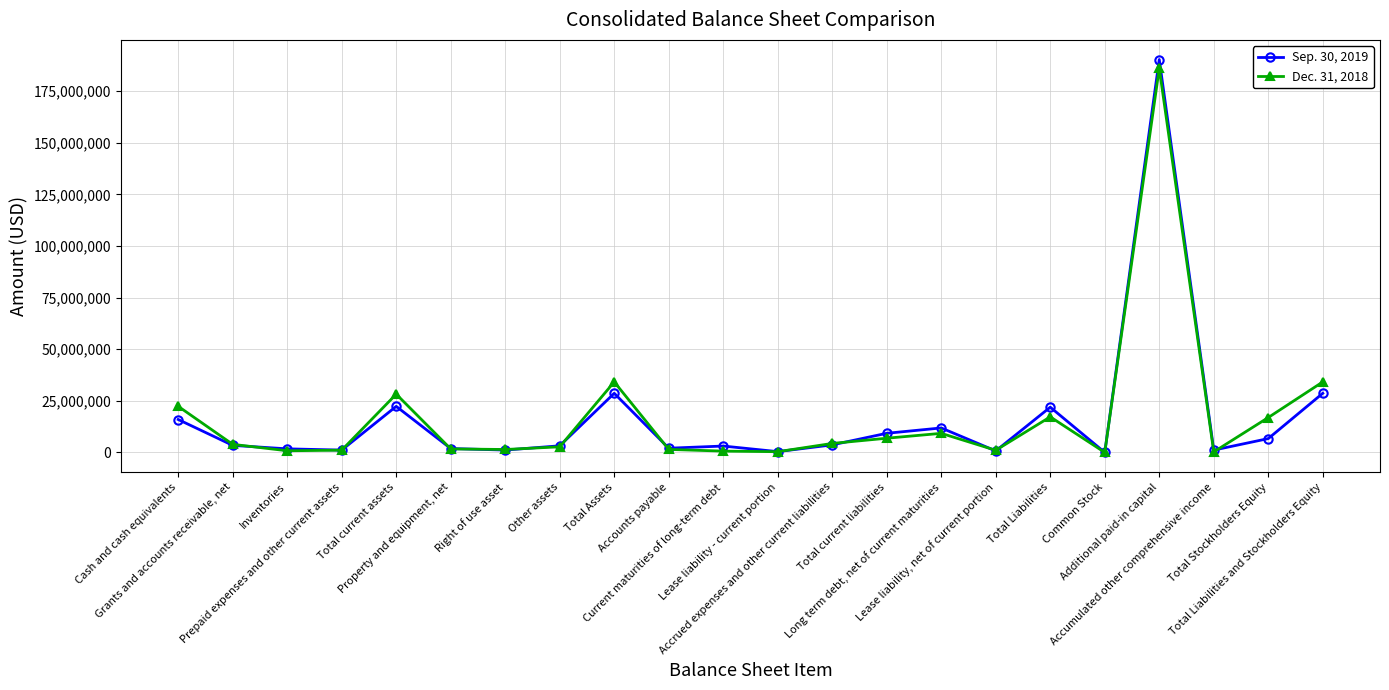

Which series has the widest spread of values?

Sep. 30, 2019